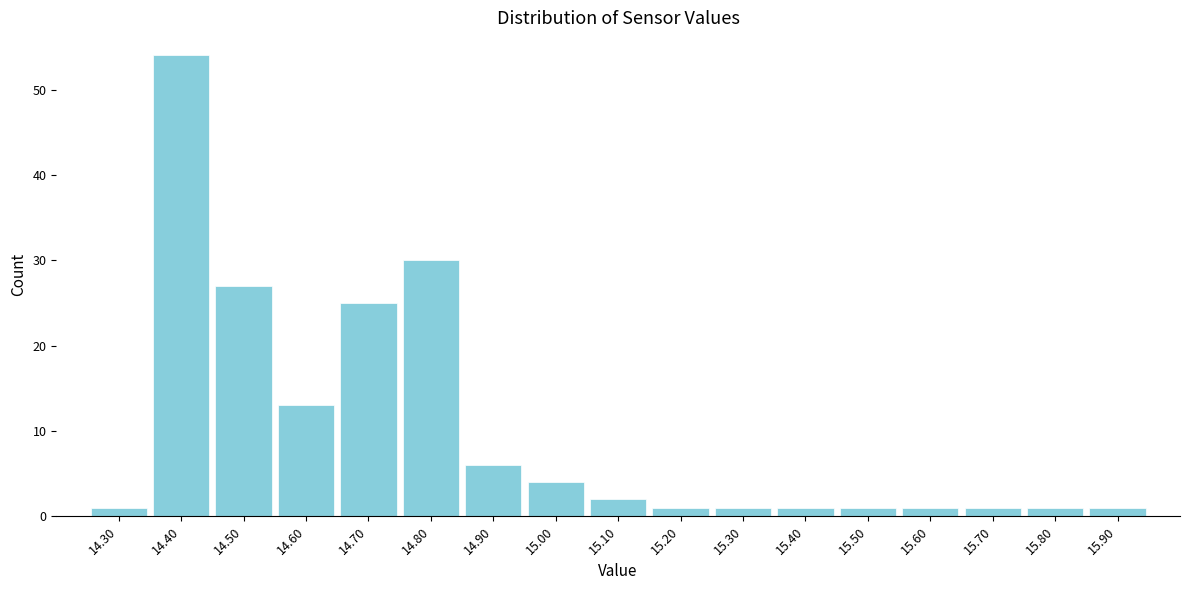

Reading left to right, list every bar in this chart as the range it spans on the x-axis followed by its height. The values are not printed on the chart, so give them approximately, as read against the axis.

14.25 to 14.35: 1
14.35 to 14.45: 54
14.45 to 14.55: 27
14.55 to 14.65: 13
14.65 to 14.75: 25
14.75 to 14.85: 30
14.85 to 14.95: 6
14.95 to 15.05: 4
15.05 to 15.15: 2
15.15 to 15.25: 1
15.25 to 15.35: 1
15.35 to 15.45: 1
15.45 to 15.55: 1
15.55 to 15.65: 1
15.65 to 15.75: 1
15.75 to 15.85: 1
15.85 to 15.95: 1